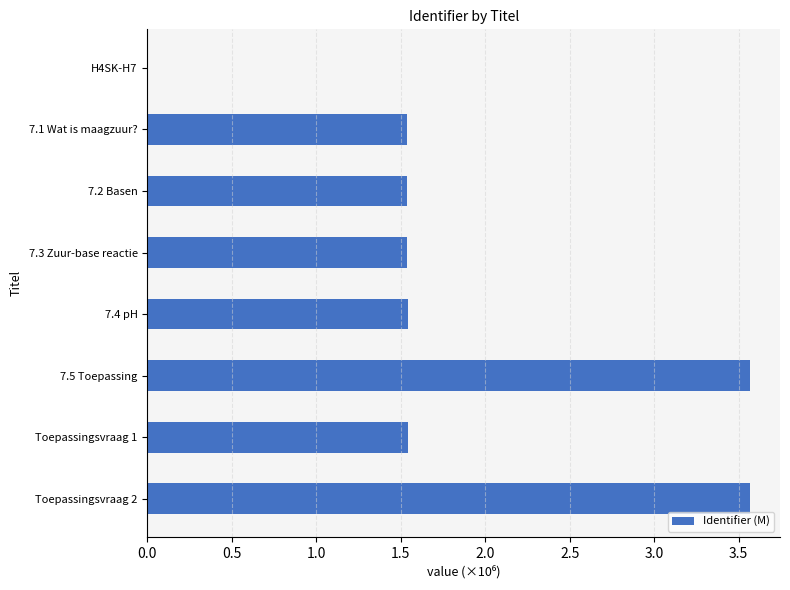

The value at Toepassingsvraag 2 is 3.6. True or false?

True